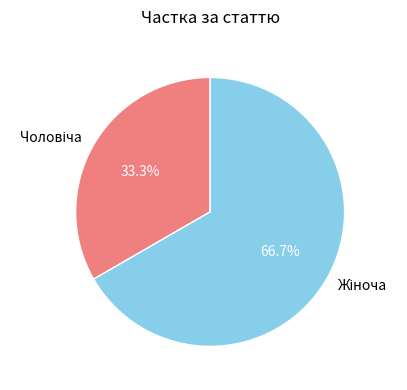

Is there any slice that represents more than half of the pie?

Yes